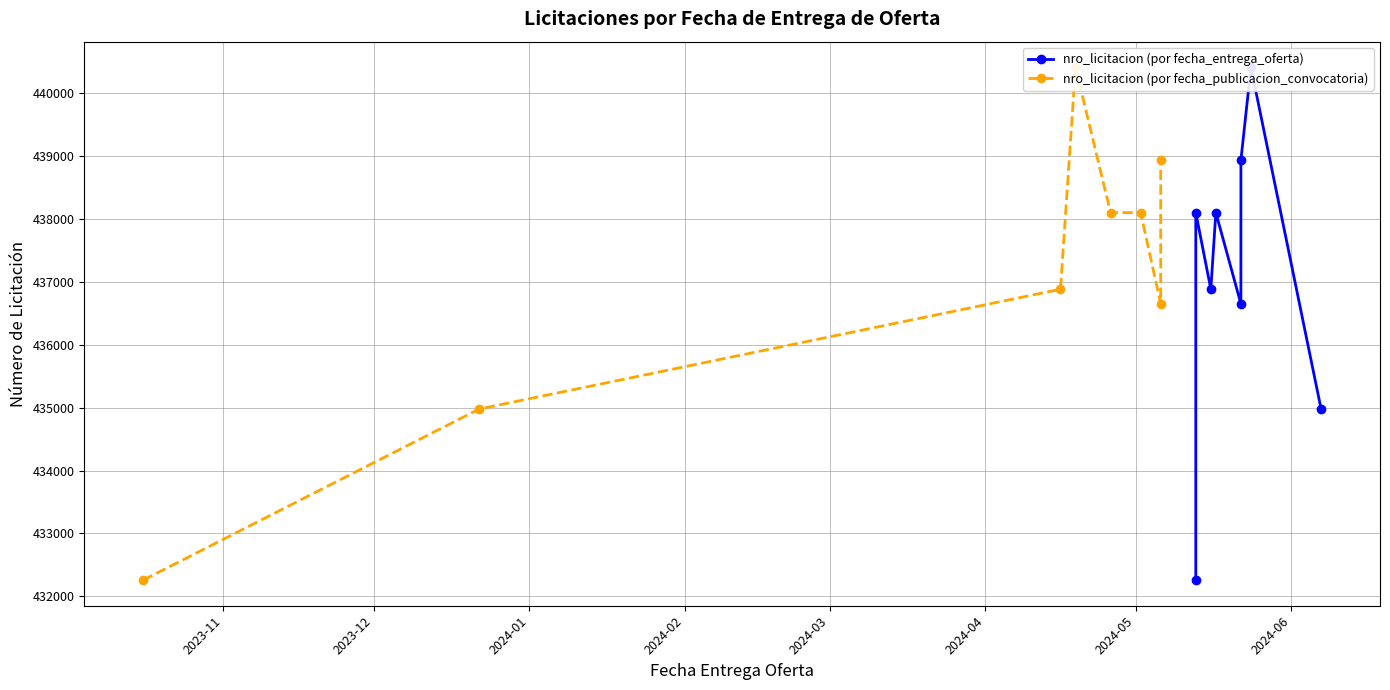

Reading right to left, what are all the values shown in this chart?

nro_licitacion (por fecha_entrega_oferta): 434977	440411	438935	436649	438101	436882	438100	432258
nro_licitacion (por fecha_publicacion_convocatoria): 438935	436649	438101	438100	440411	436882	434977	432258